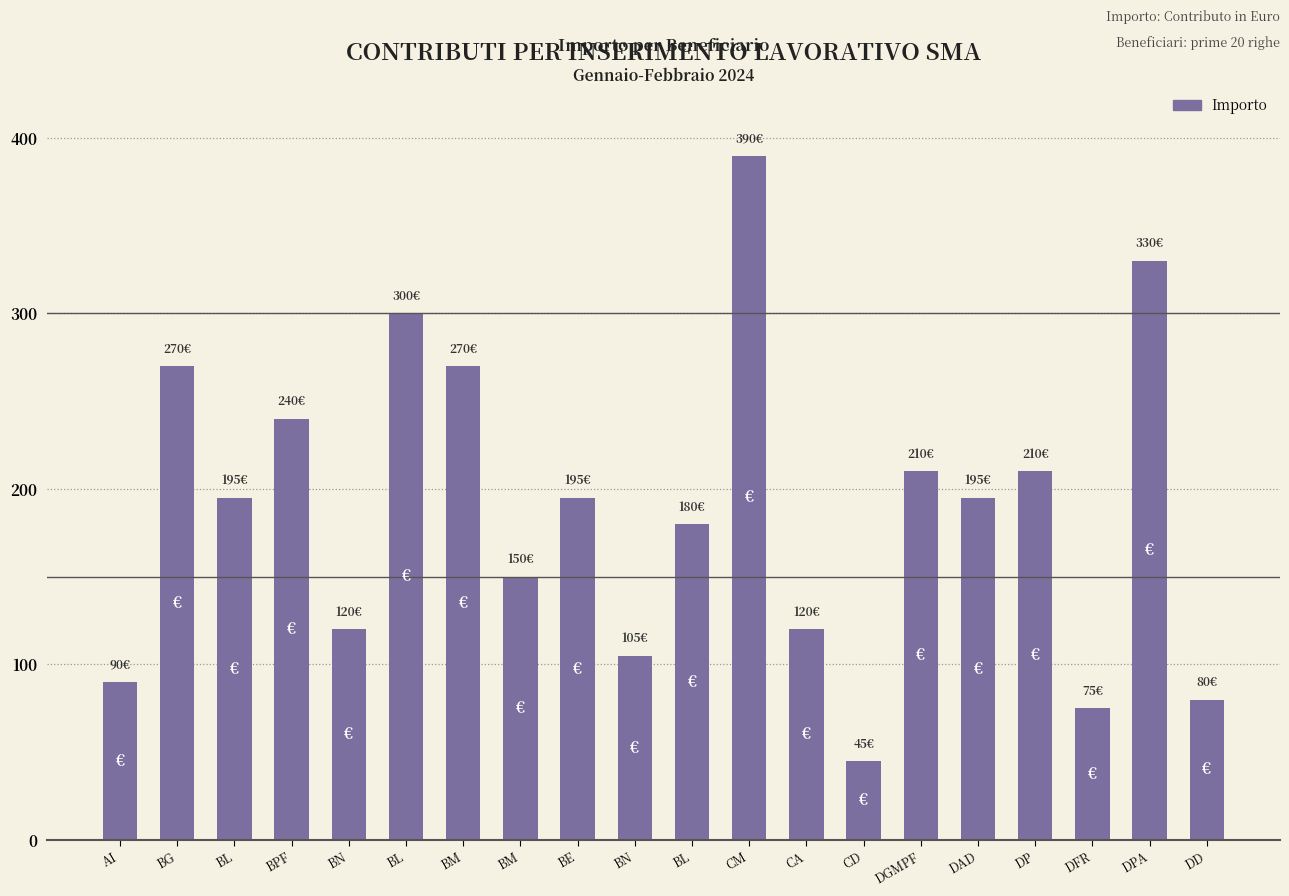

What is the difference between the maximum and minimum values?

345